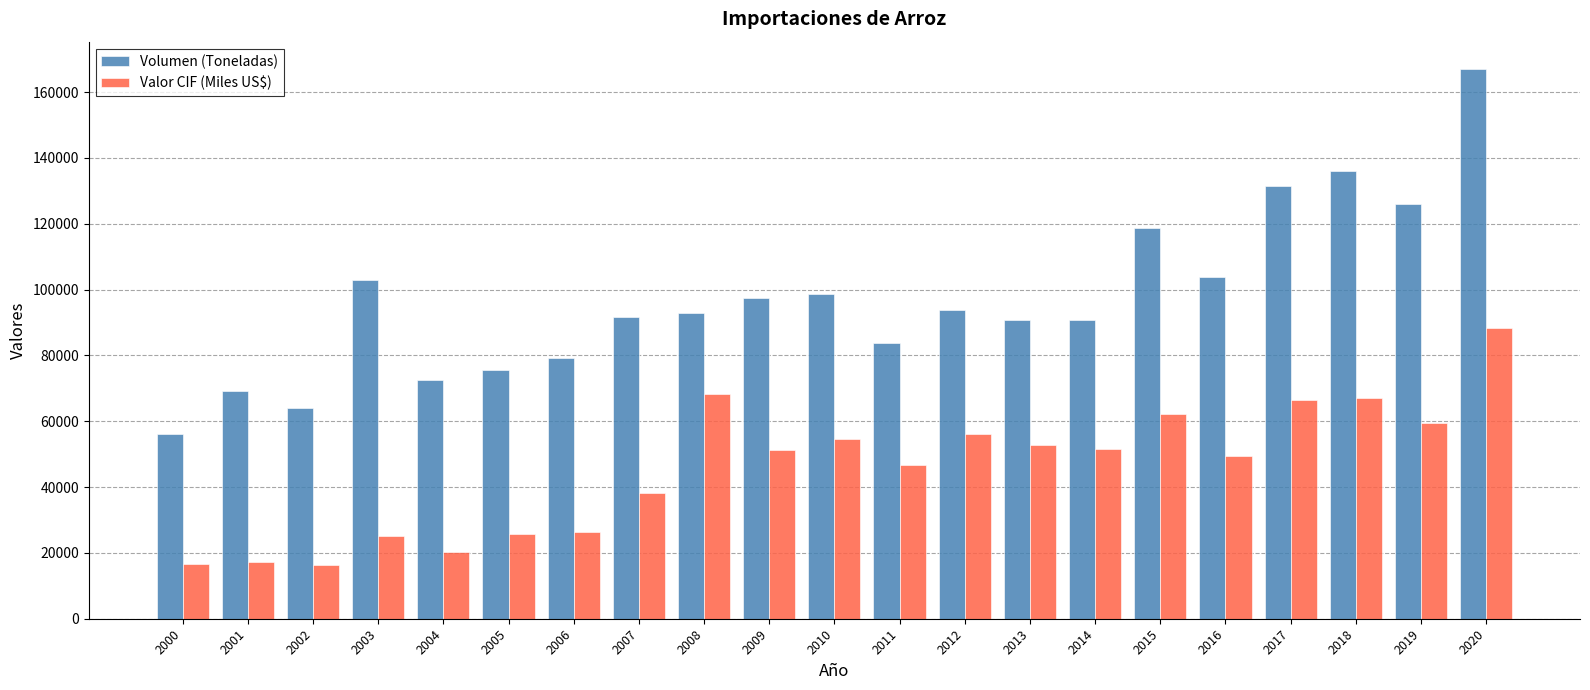

What is the spread (max minus min) of values at 2012?

37633.3